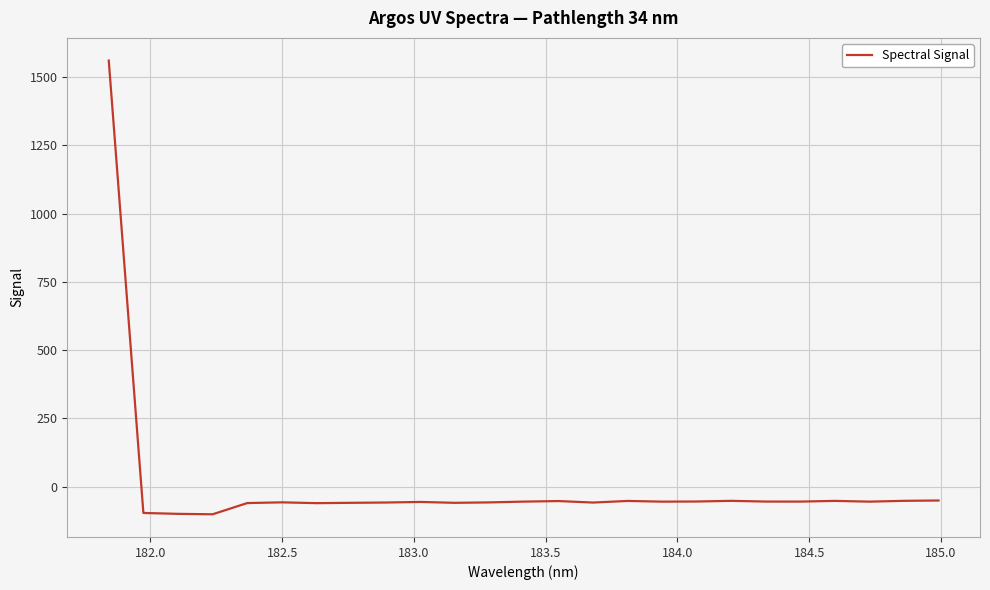

How many lines are shown in the chart?

1